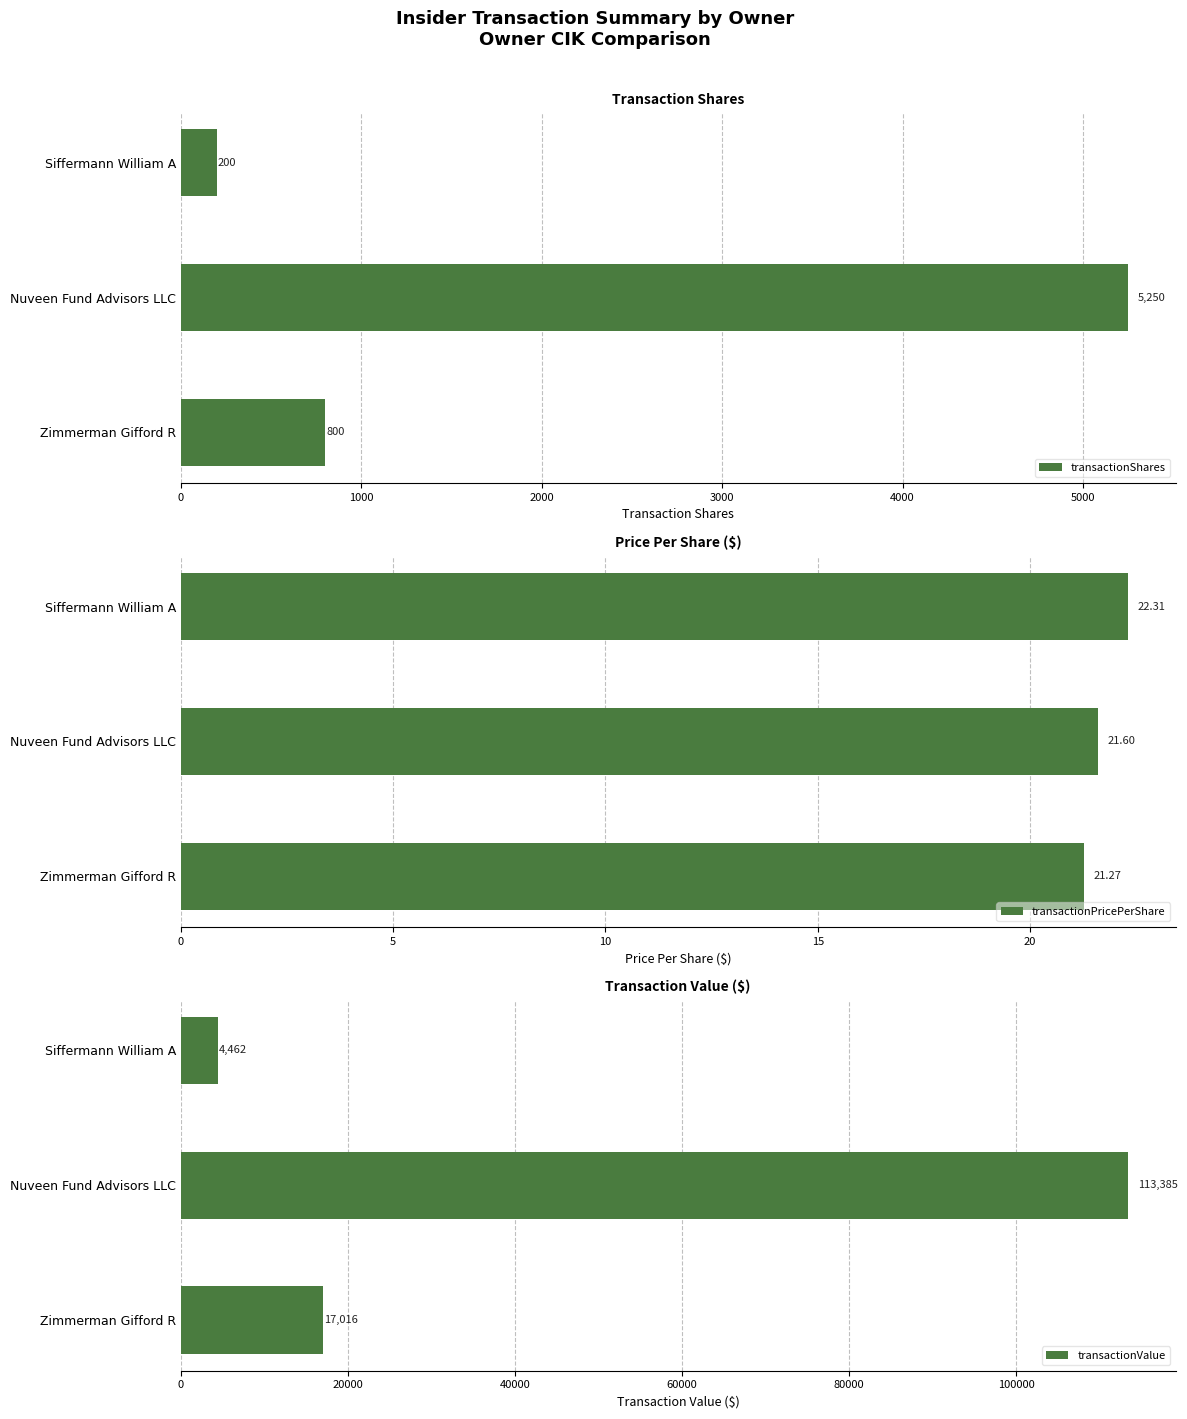

What is the value of the transactionPricePerShare bar at the 3rd from the left?

21.3